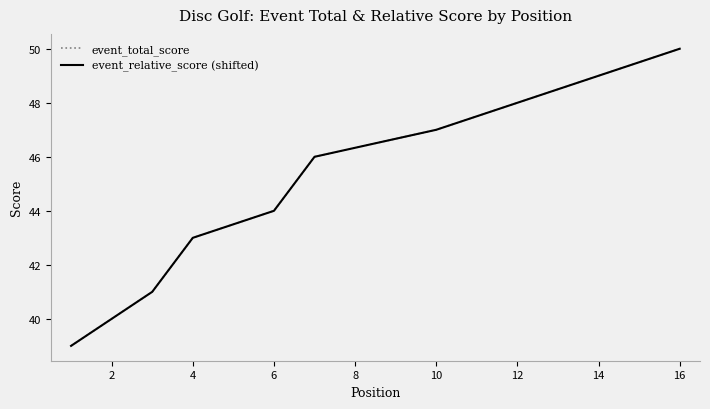

At which label is event_total_score closest to 44?

6